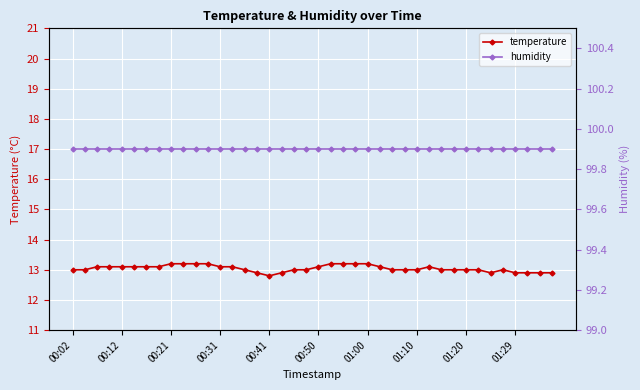

What position from the left is 10?

11